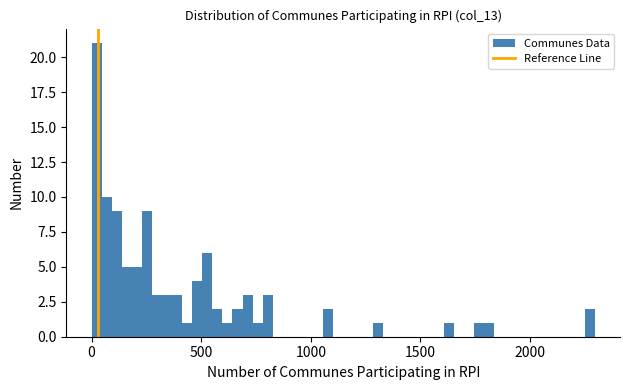

Around what value on the x-axis is the tallest bar? Give the approximate position of its centre, as read against the axis.

0